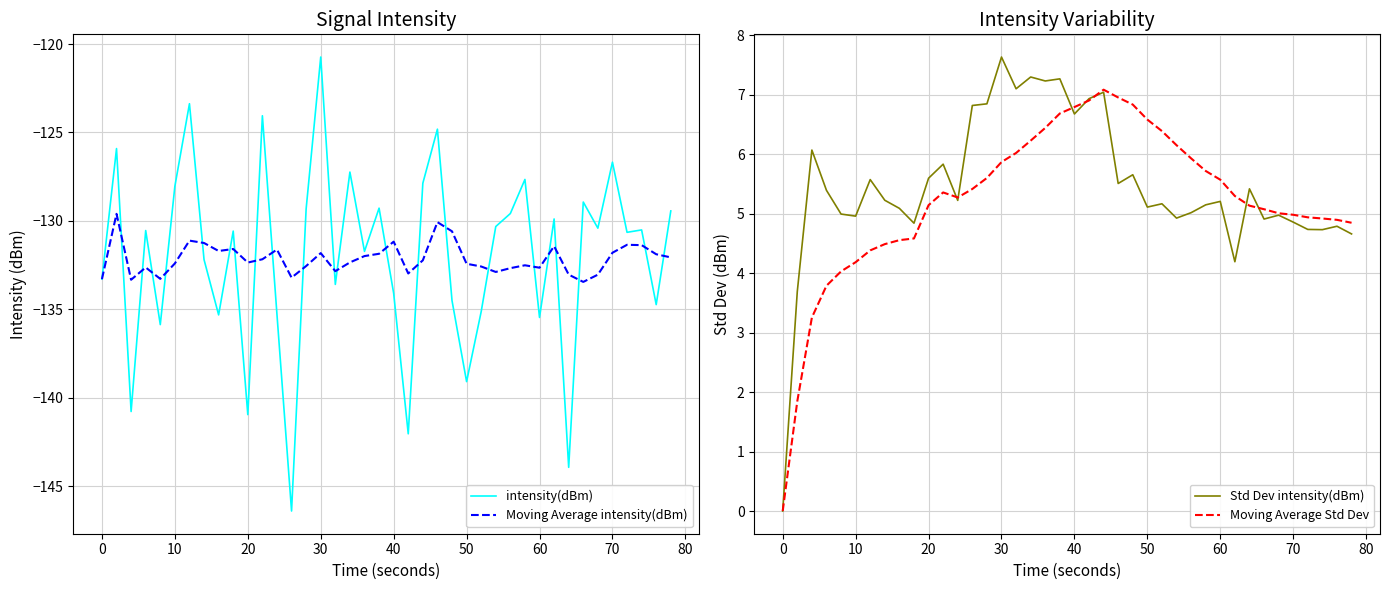

What is the difference between the second highest and minimum values in the Std Dev intensity(dBm) series?

7.3